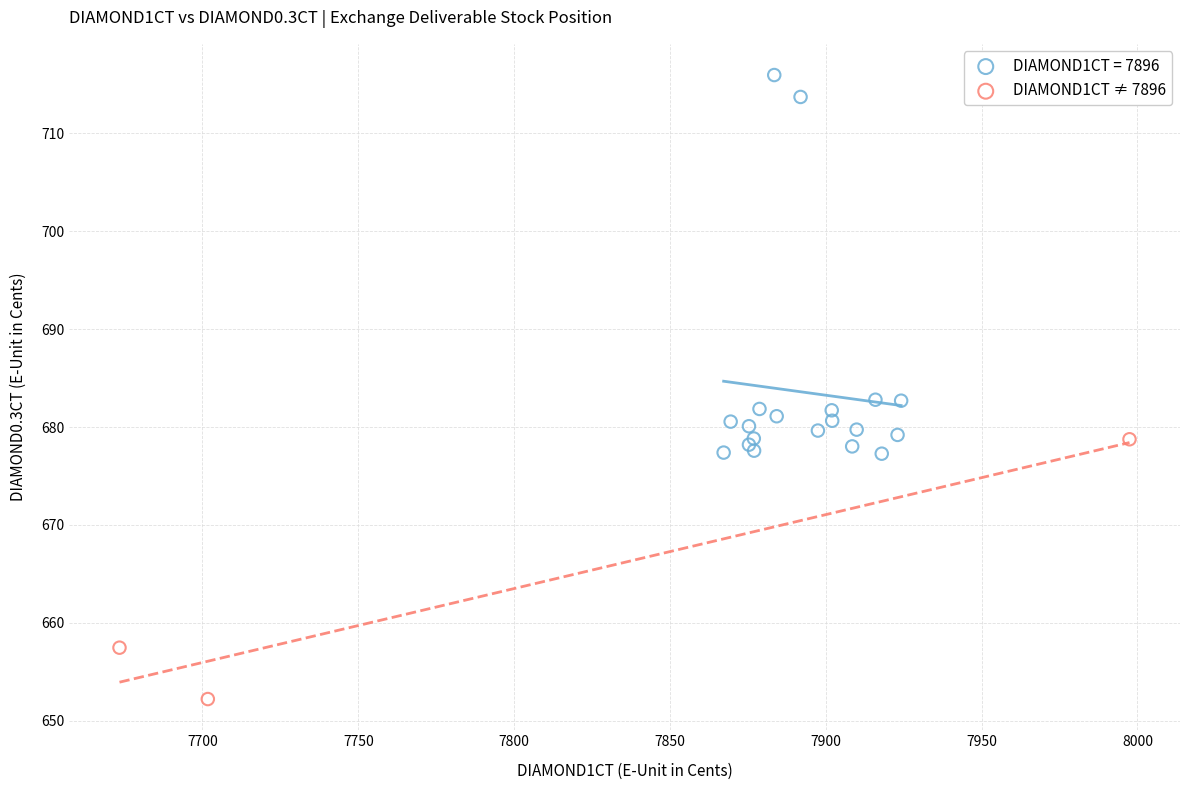

Which series reaches the maximum Y coordinate?

DIAMOND1CT = 7896